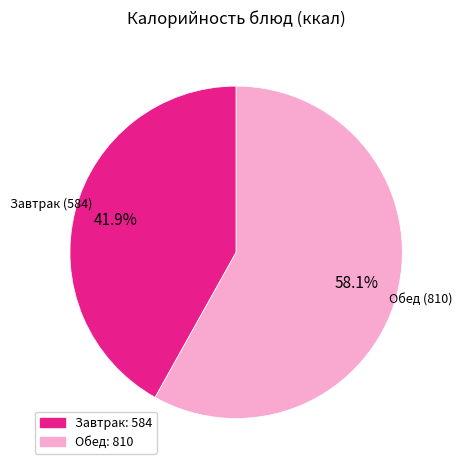

Does any single category account for the majority?

Yes